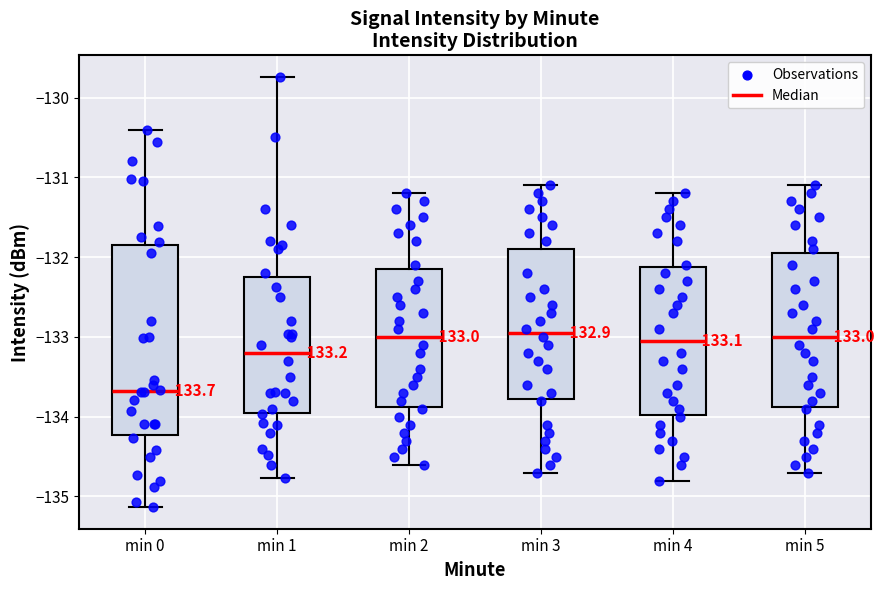

Comparing the boxes themselves (not the whiskers), which one is the tallest?

min 0